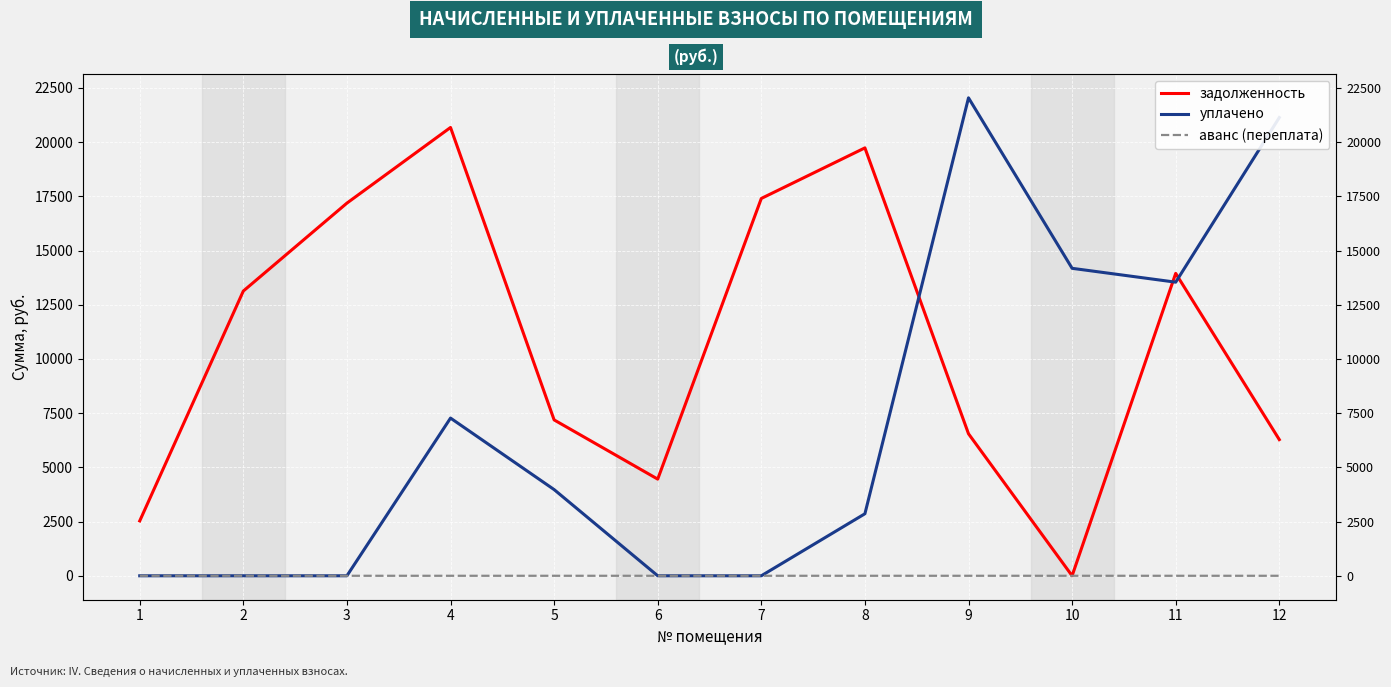

Which category has the lowest value in the уплачено series?

1